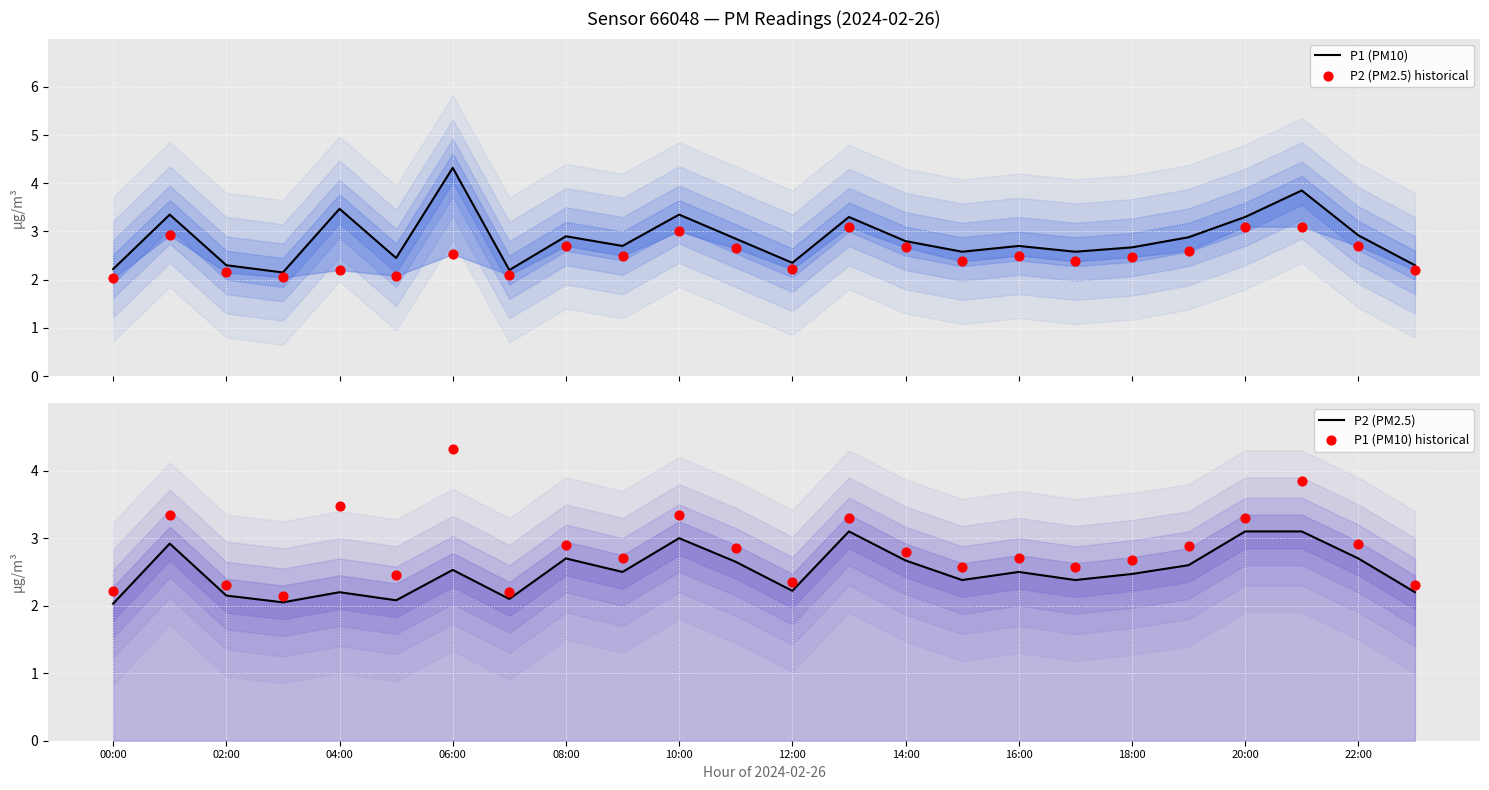

Which series has the largest Y range (max minus min)?

P1 (PM10)